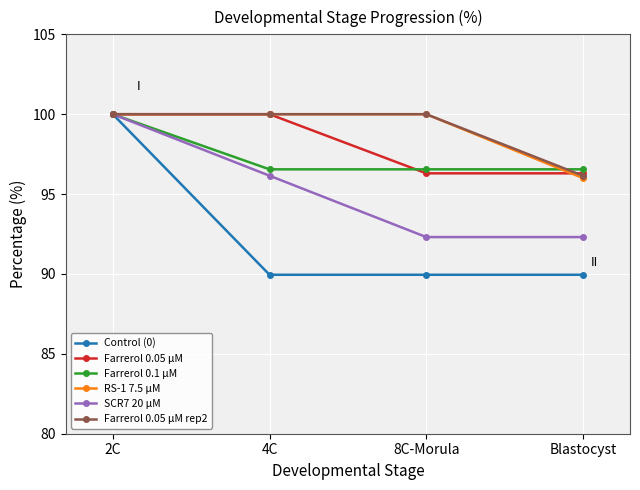

What is the value of the Farrerol 0.05 μM point at the 3rd from the left?

96.3